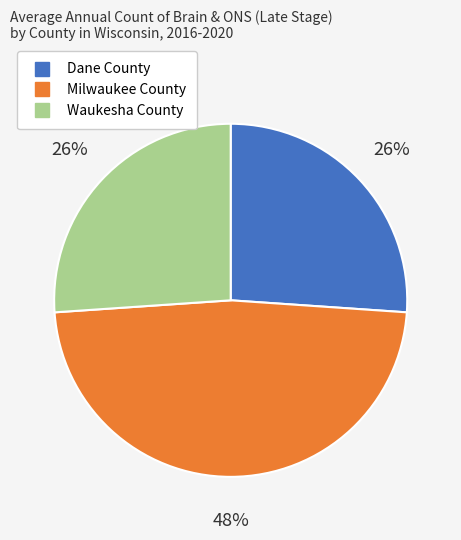

Which slice is the largest?

Milwaukee County